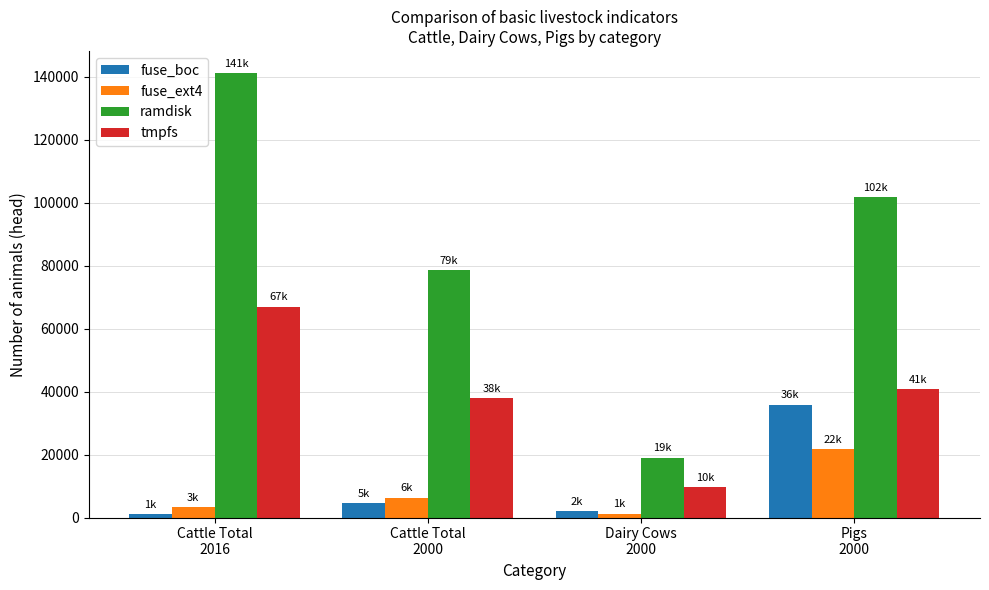

How many categories are shown in the chart?

4